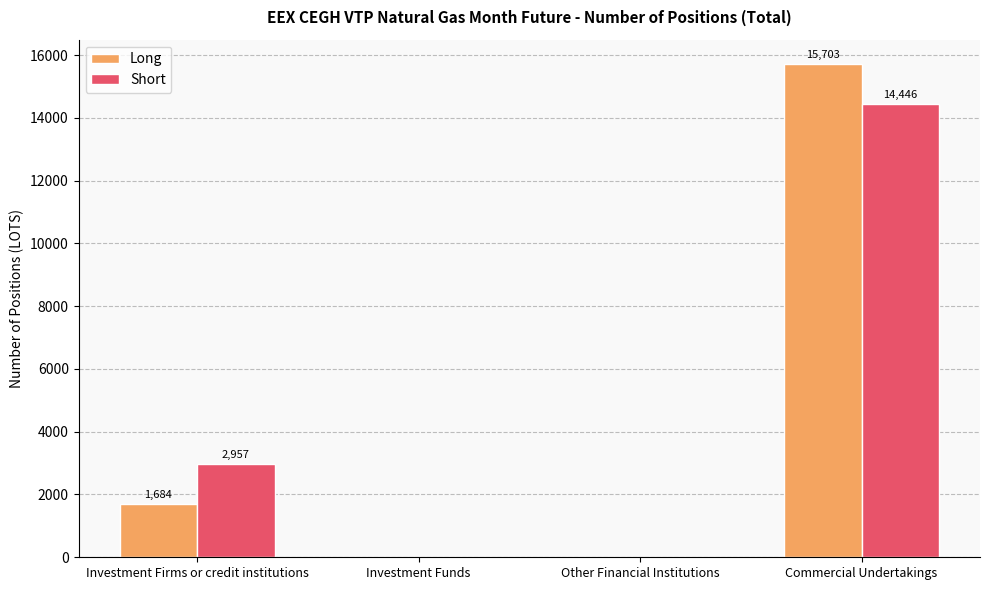

What is the difference between the Long values at Other Financial Institutions and Commercial Undertakings?

15703